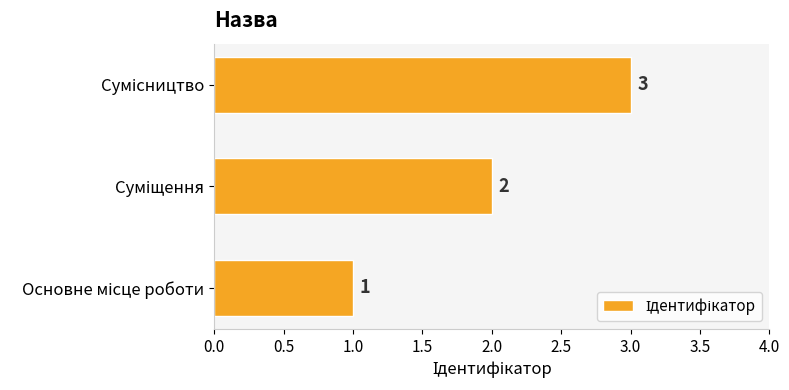

What is the sum of all values?

6